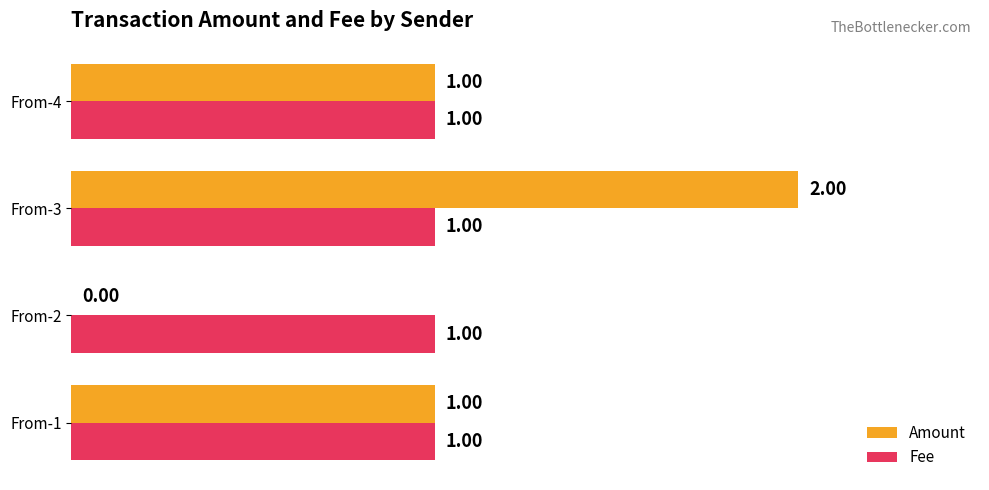

Which series changed the most between From-3 and From-4?

Amount